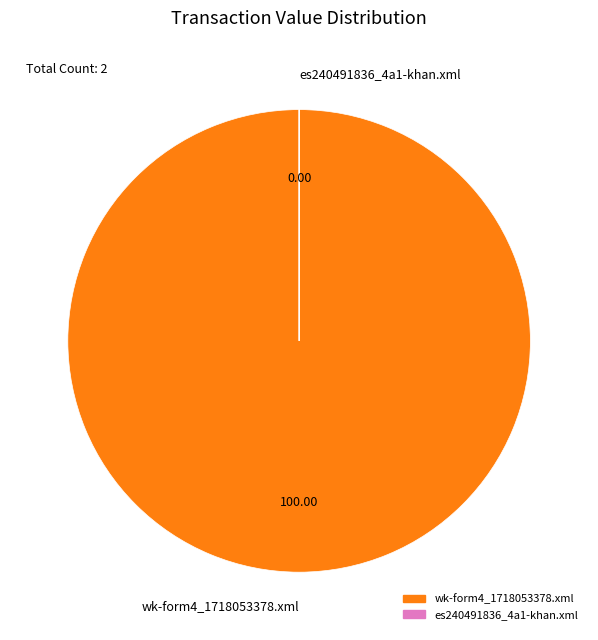

Is wk-form4_1718053378.xml the majority of the pie?

Yes